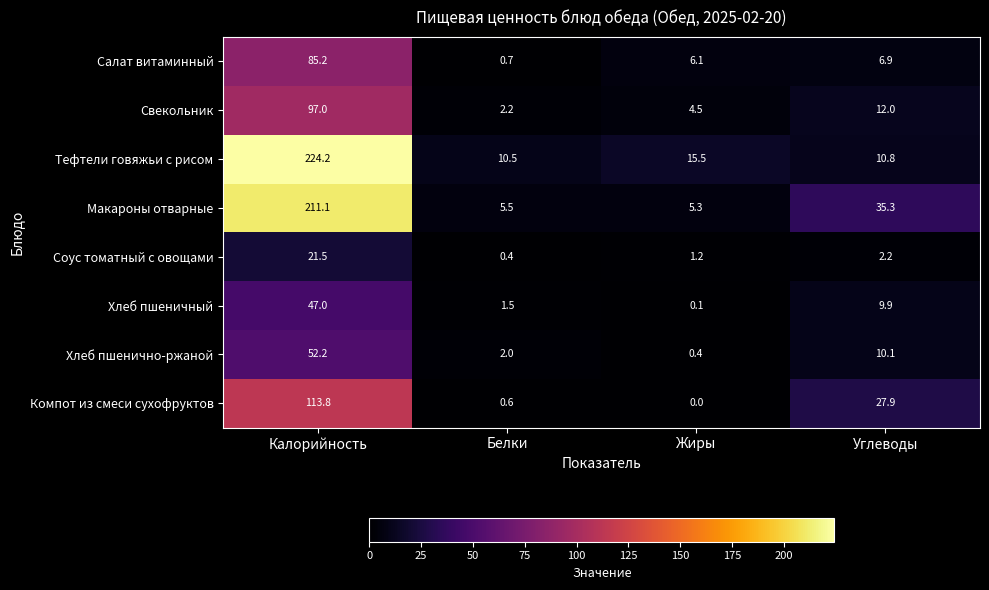

What is the total value across all series at Жиры?

33.1